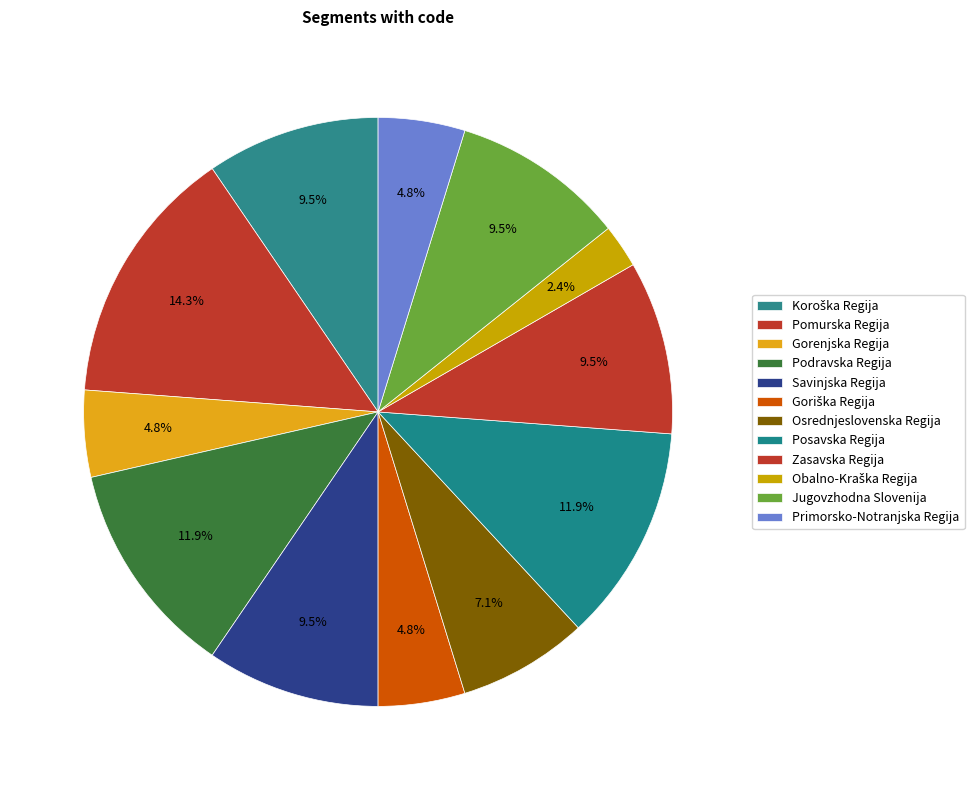

To the nearest percent, what portion does Osrednjeslovenska Regija represent?

7%